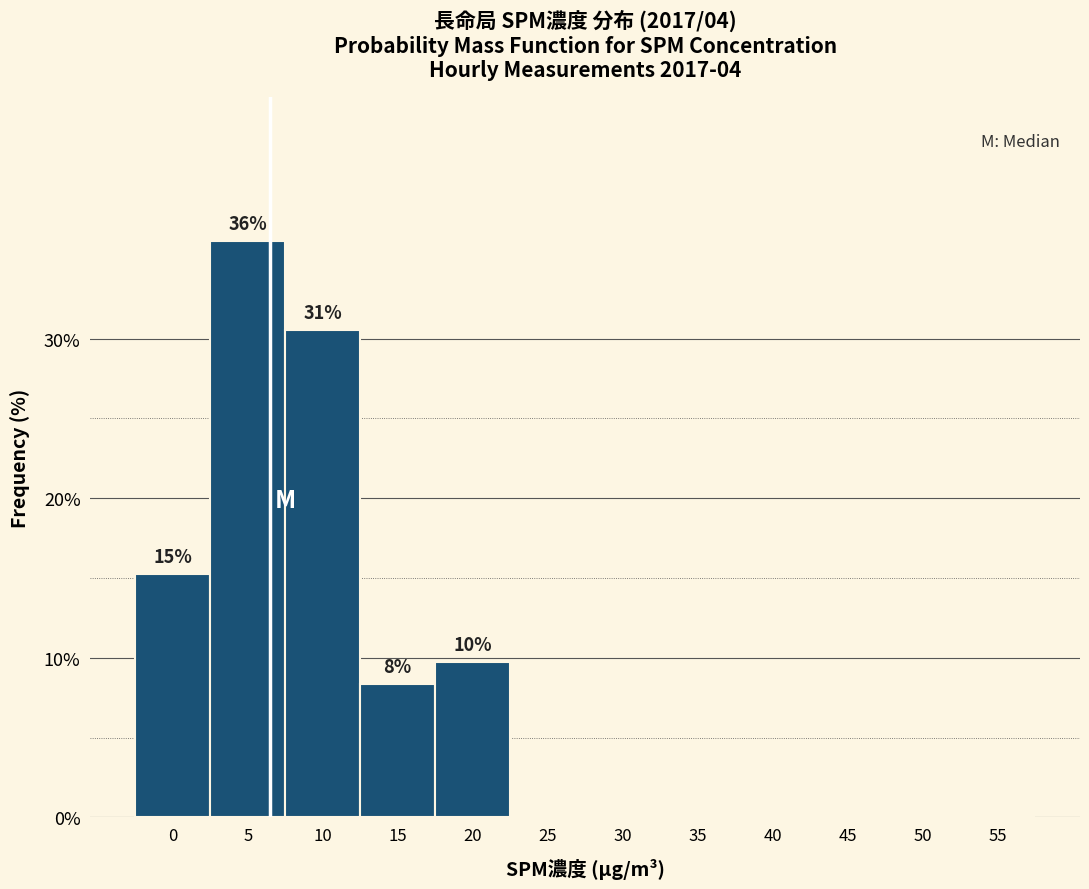

Reading left to right, what are all the values shown in this chart?

0=15.3	5=36.1	10=30.6	15=8.3	20=9.7	25=0.0	30=0.0	35=0.0	40=0.0	45=0.0	50=0.0	55=0.0